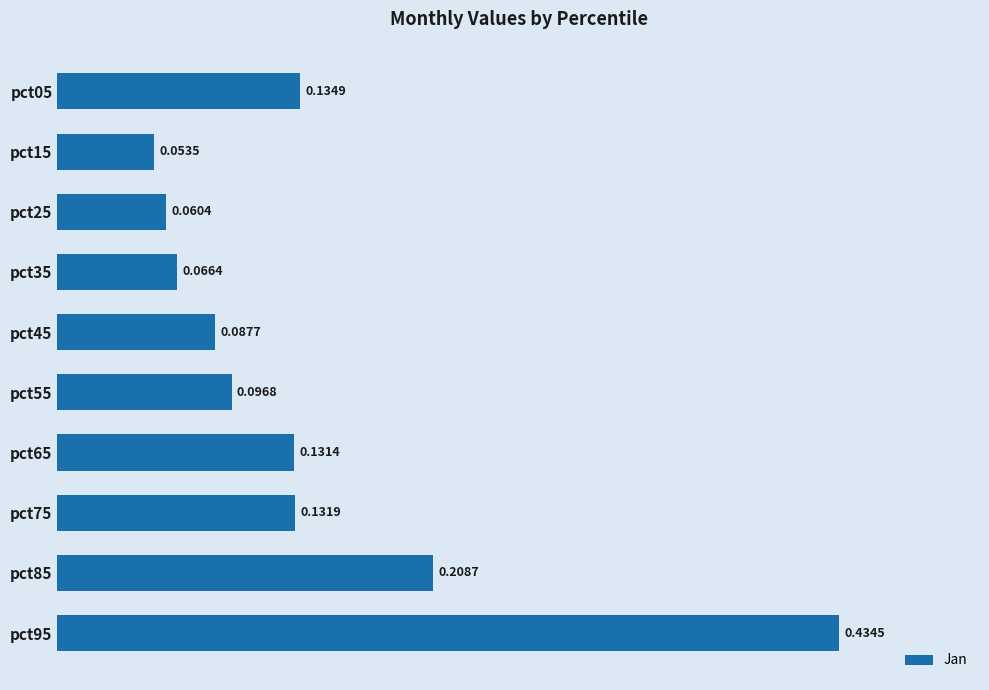

Which has a higher value, pct45 or pct95?

pct95